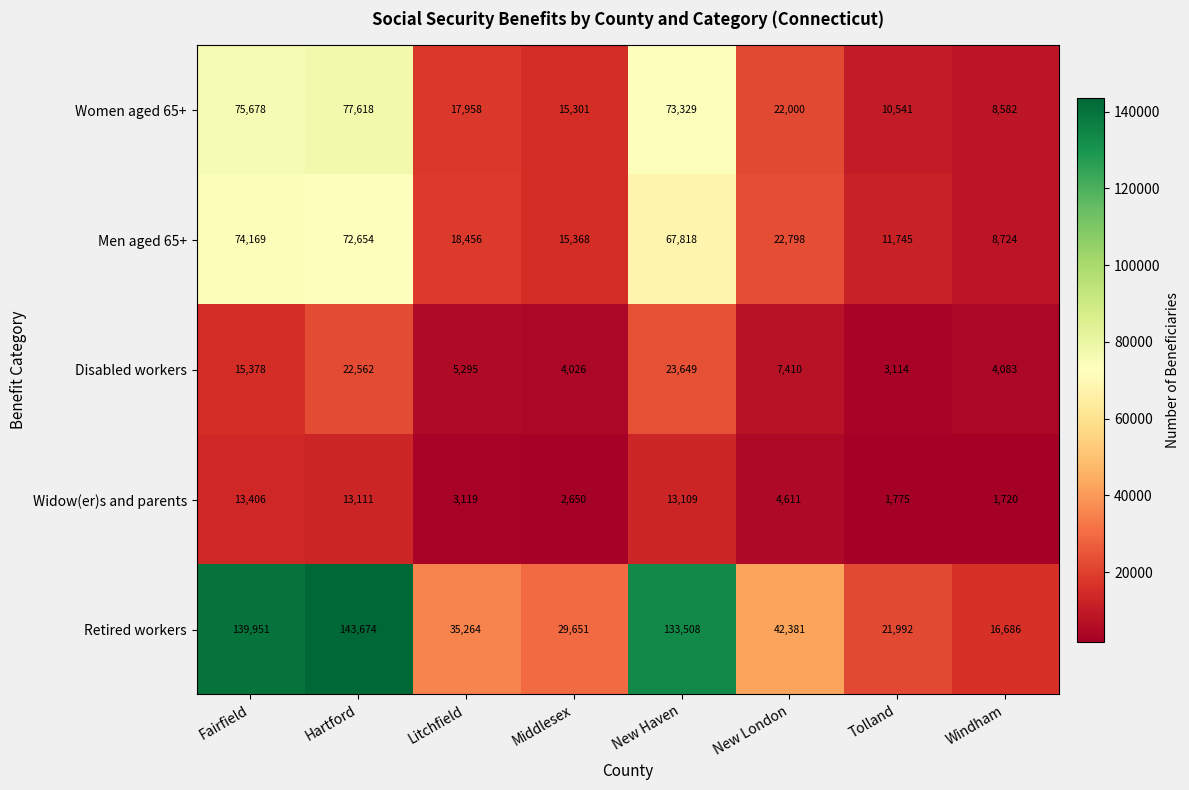

Is it true that Retired workers equals 71685 at New Haven?

False